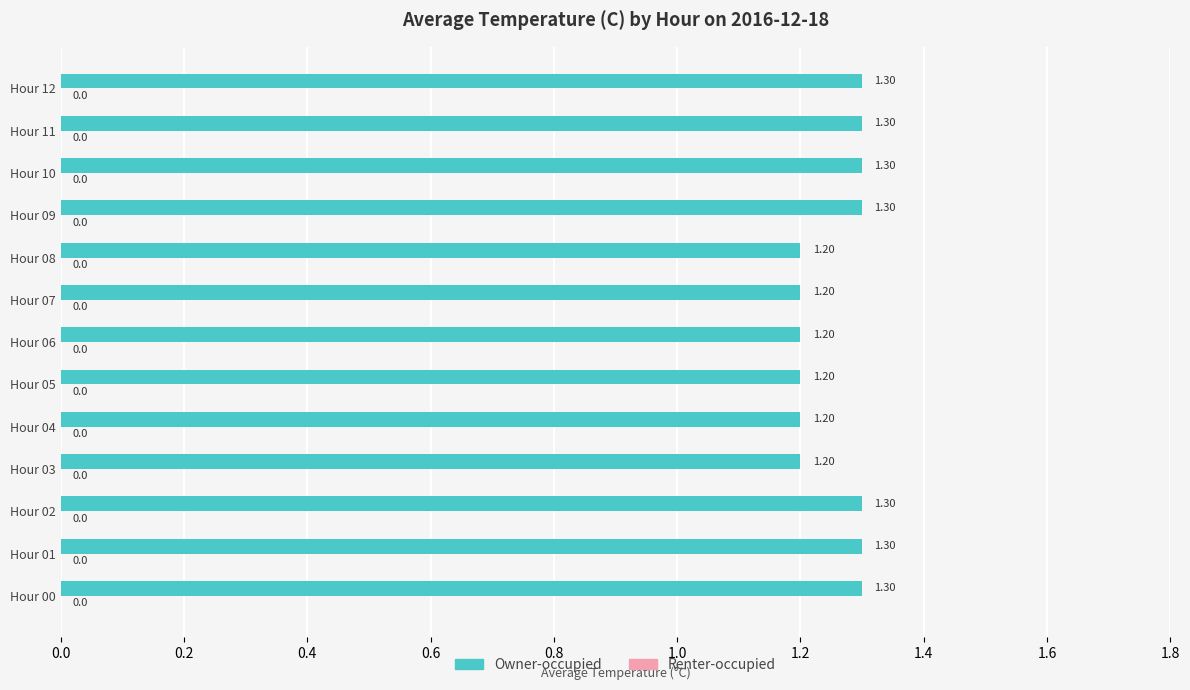

What is the ratio of the value at Hour 12 to the value at Hour 01?

1.0